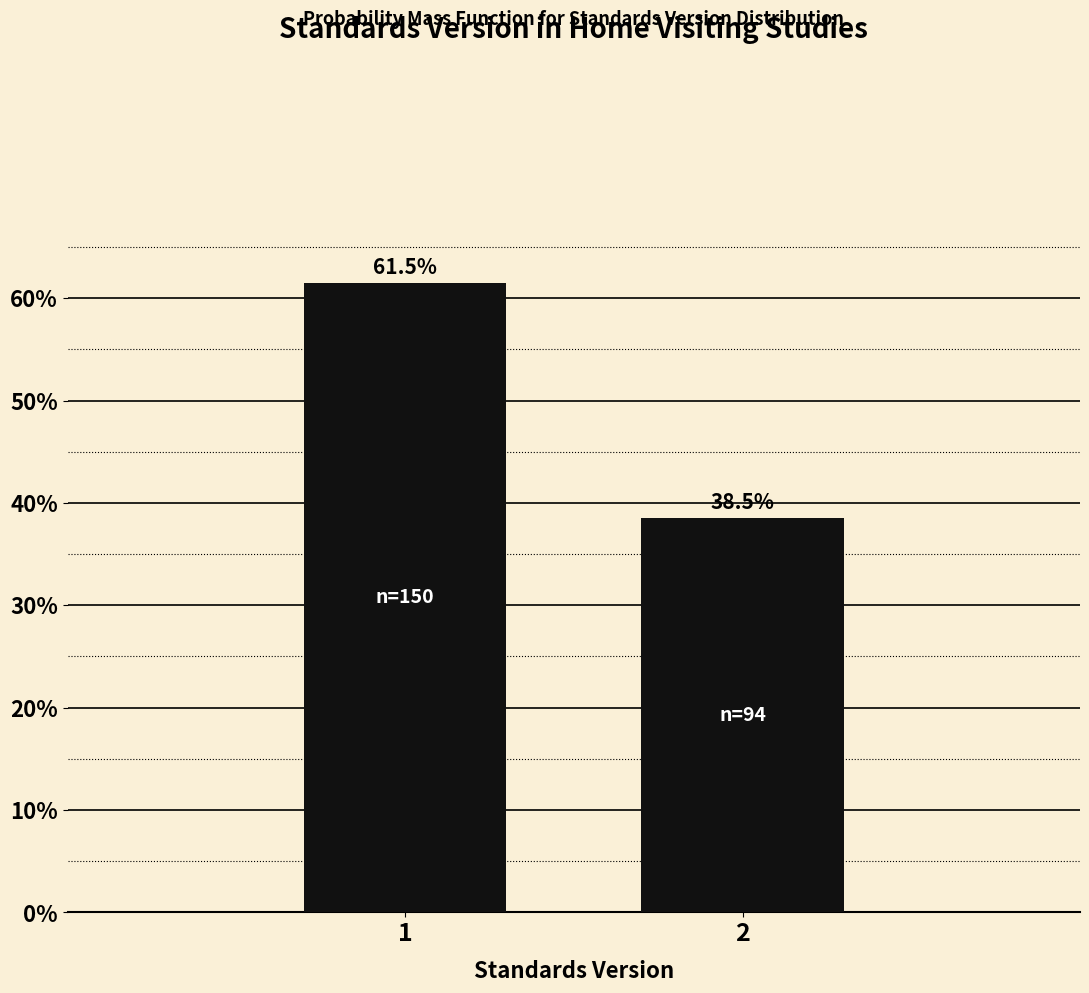

Reading right to left, what are all the values shown in this chart?

38.5	61.5